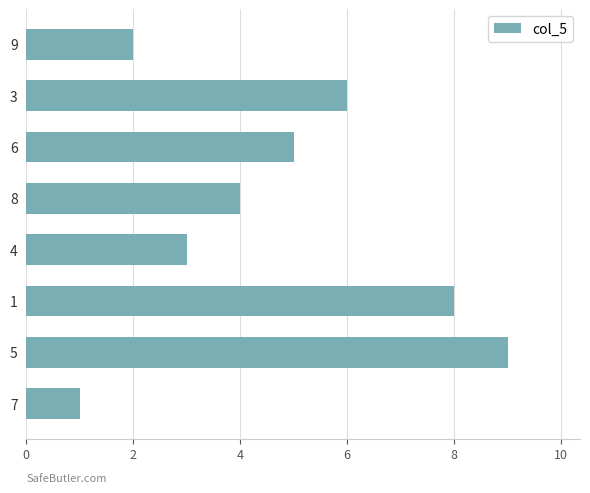

Read the value at 4.

3